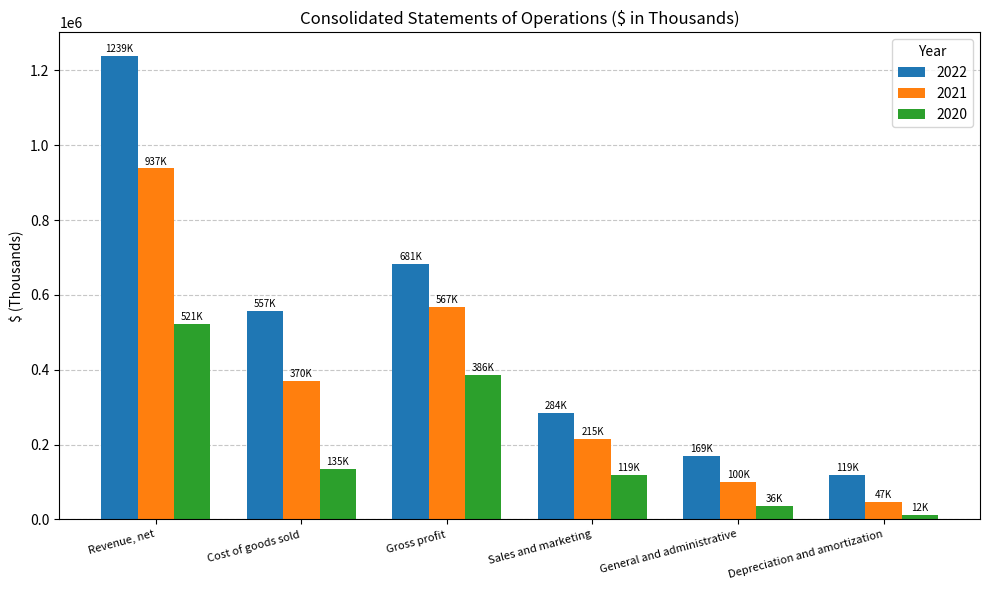

Rank the series by their average value, from highest to lowest.

2022, 2021, 2020